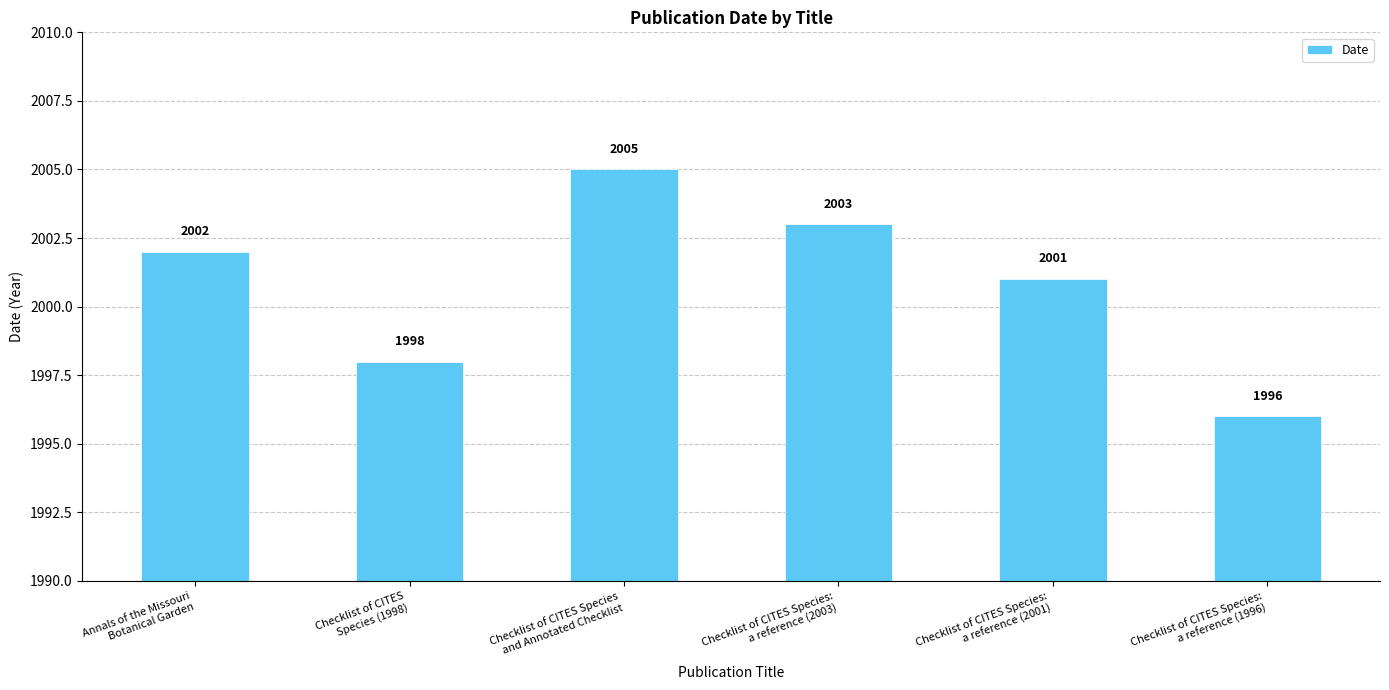

How many values are between 1998 and 2003?

4